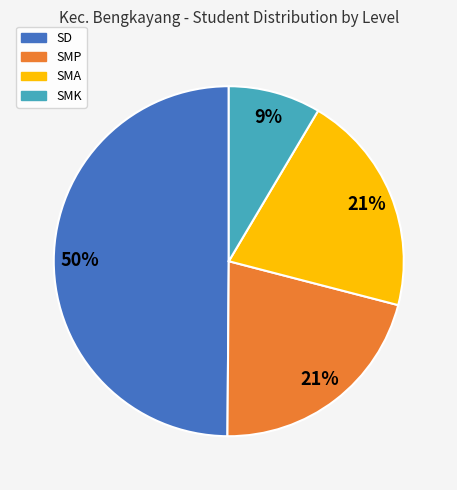

Is the sum of SD and SMK greater than half?

Yes